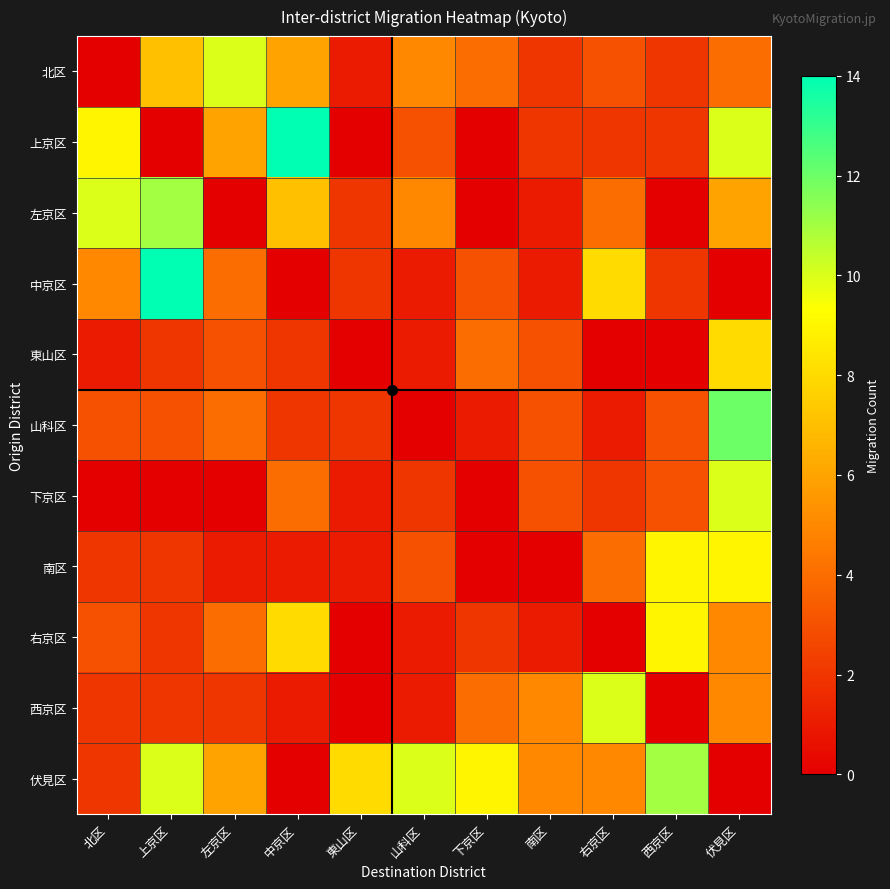

Reading right to left, transcribe all the data shown in this chart.

北区: 伏見区=4	西京区=2	右京区=3	南区=2	下京区=4	山科区=5	東山区=1	中京区=6	左京区=10	上京区=7	北区=0
上京区: 伏見区=10	西京区=2	右京区=2	南区=2	下京区=0	山科区=3	東山区=0	中京区=14	左京区=6	上京区=0	北区=9
左京区: 伏見区=6	西京区=0	右京区=4	南区=1	下京区=0	山科区=5	東山区=2	中京区=7	左京区=0	上京区=11	北区=10
中京区: 伏見区=0	西京区=2	右京区=8	南区=1	下京区=3	山科区=1	東山区=2	中京区=0	左京区=4	上京区=14	北区=5
東山区: 伏見区=8	西京区=0	右京区=0	南区=3	下京区=4	山科区=1	東山区=0	中京区=2	左京区=3	上京区=2	北区=1
山科区: 伏見区=12	西京区=3	右京区=1	南区=3	下京区=1	山科区=0	東山区=2	中京区=2	左京区=4	上京区=3	北区=3
下京区: 伏見区=10	西京区=3	右京区=2	南区=3	下京区=0	山科区=2	東山区=1	中京区=4	左京区=0	上京区=0	北区=0
南区: 伏見区=9	西京区=9	右京区=4	南区=0	下京区=0	山科区=3	東山区=1	中京区=1	左京区=1	上京区=2	北区=2
右京区: 伏見区=5	西京区=9	右京区=0	南区=1	下京区=2	山科区=1	東山区=0	中京区=8	左京区=4	上京区=2	北区=3
西京区: 伏見区=5	西京区=0	右京区=10	南区=5	下京区=4	山科区=1	東山区=0	中京区=1	左京区=2	上京区=2	北区=2
伏見区: 伏見区=0	西京区=11	右京区=5	南区=5	下京区=9	山科区=10	東山区=8	中京区=0	左京区=6	上京区=10	北区=2